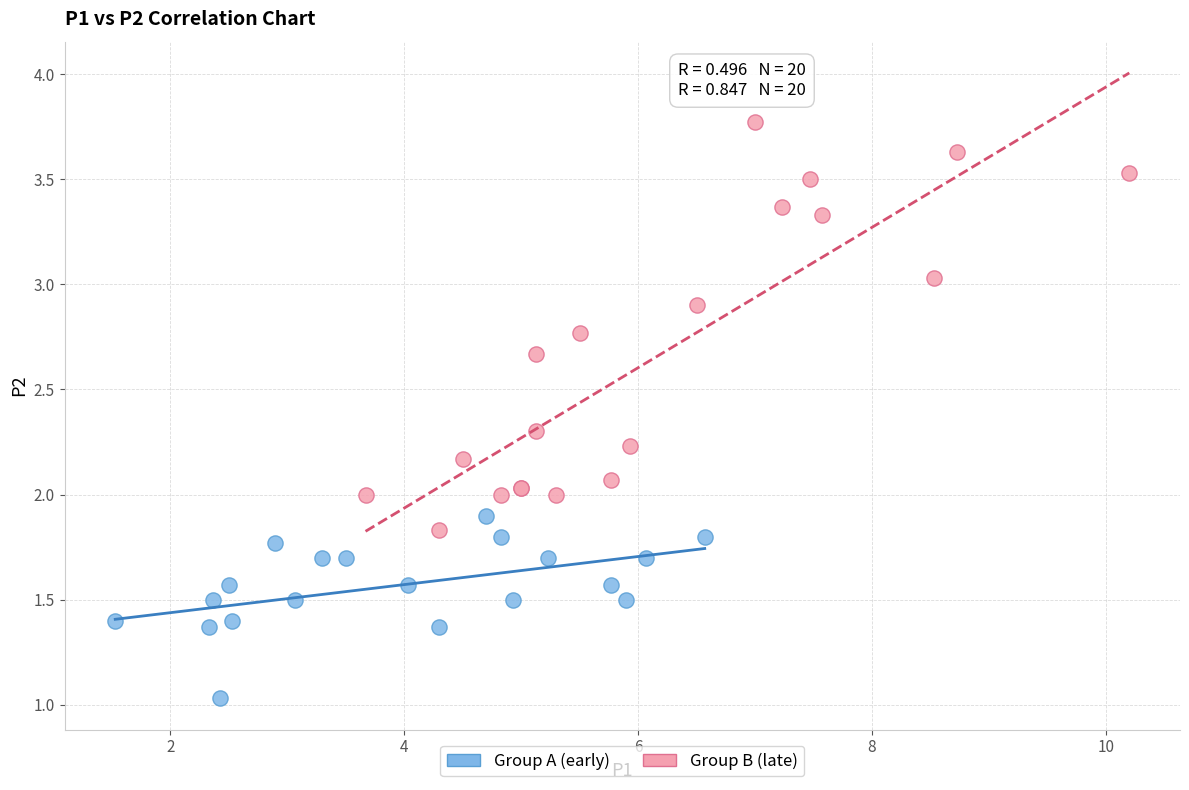

Which series contains the lowest Y value?

Group A (early)